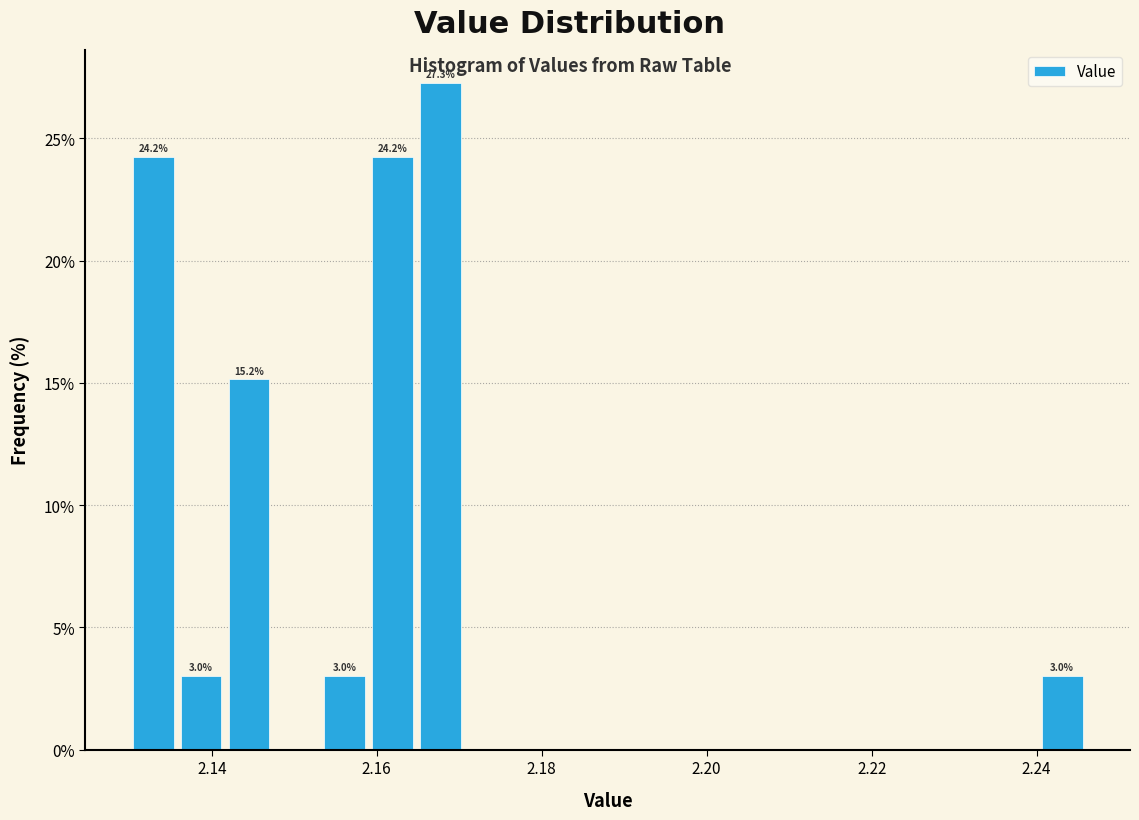

Around what value on the x-axis is the tallest bar? Give the approximate position of its centre, as read against the axis.

2.168